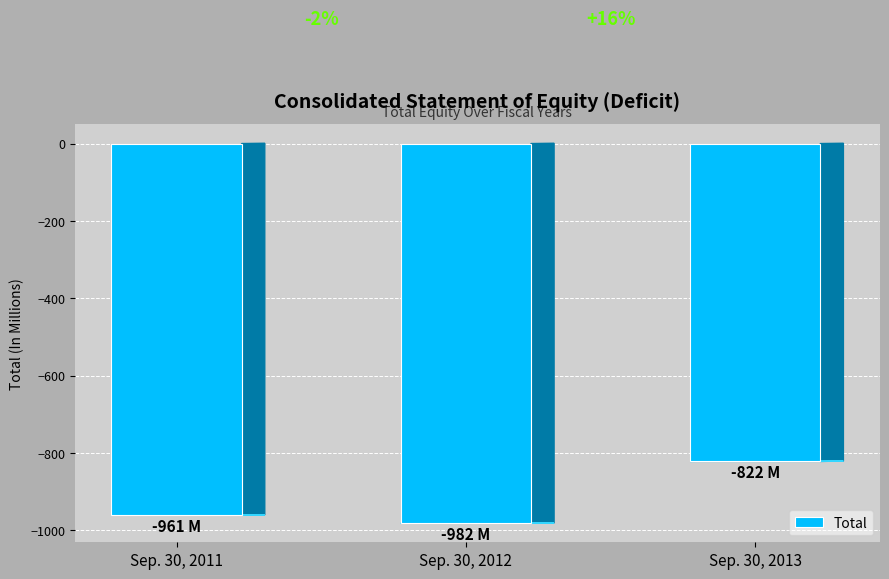

The chart shows a value of -495 at Sep. 30, 2012. True or false?

False